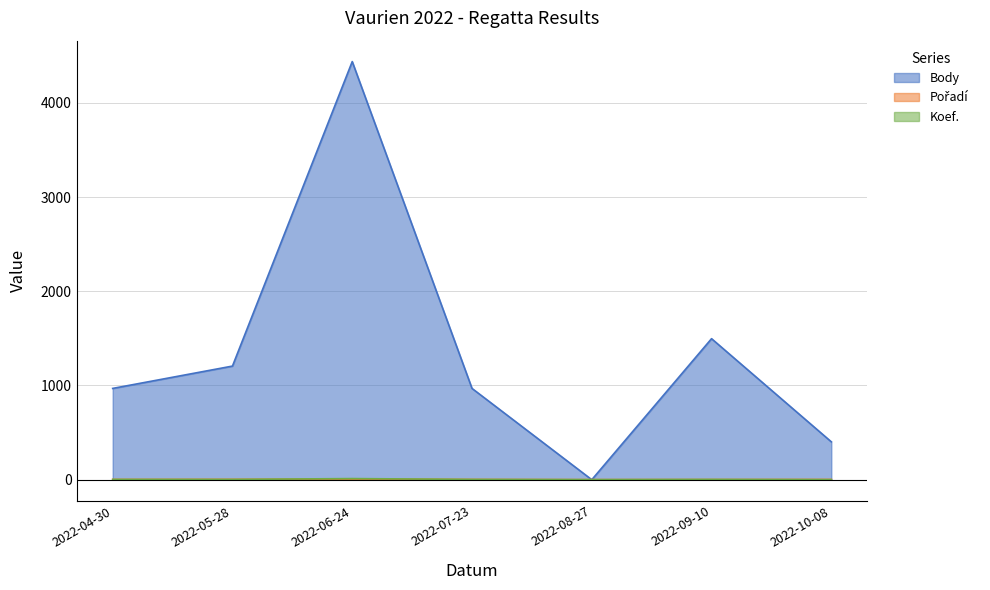

True or false: Koef. has more than 1 interior local peaks.

True